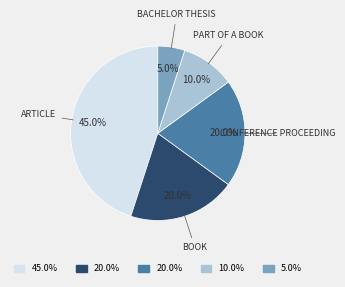

Is there a majority slice in this chart?

No